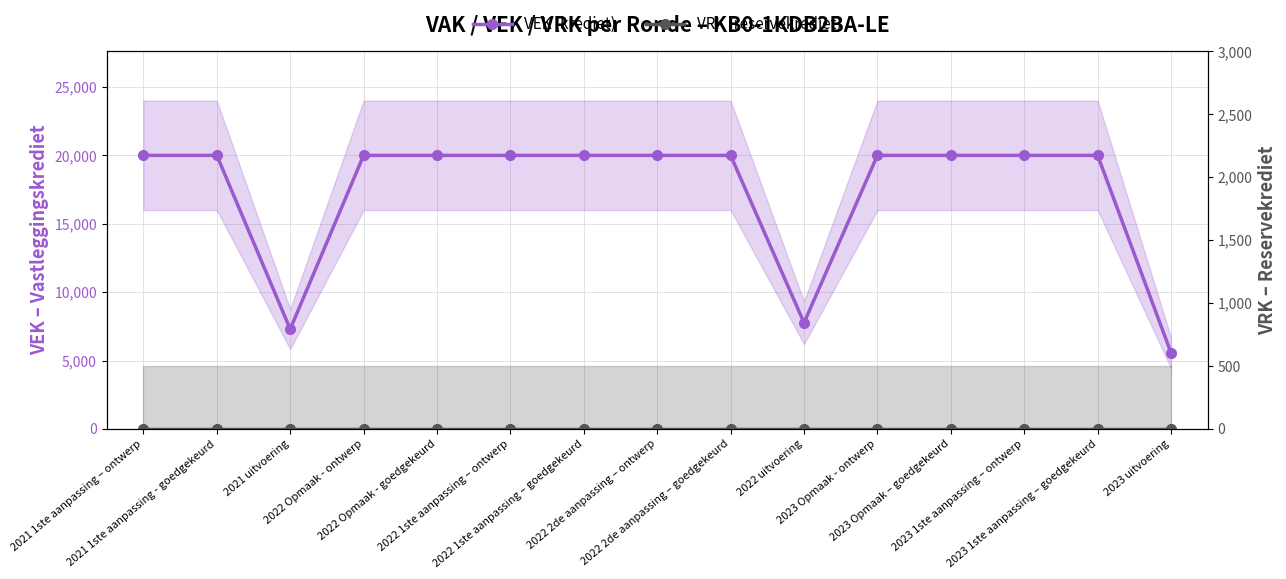

True or false: VEK (krediet) and VRK (reservekrediet) intersect in this chart.

False